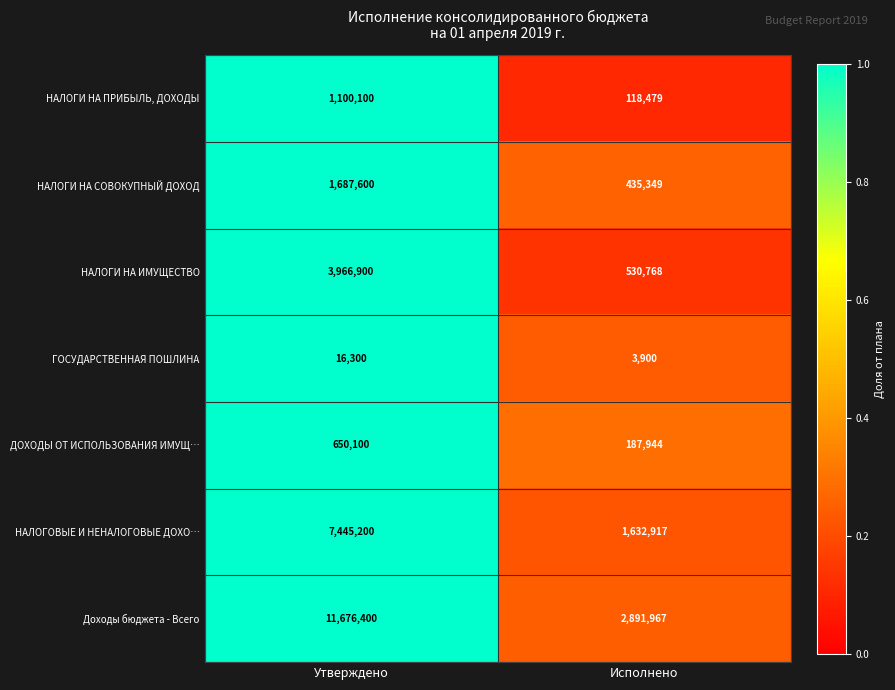

Which category has the lowest value across all series?

Исполнено